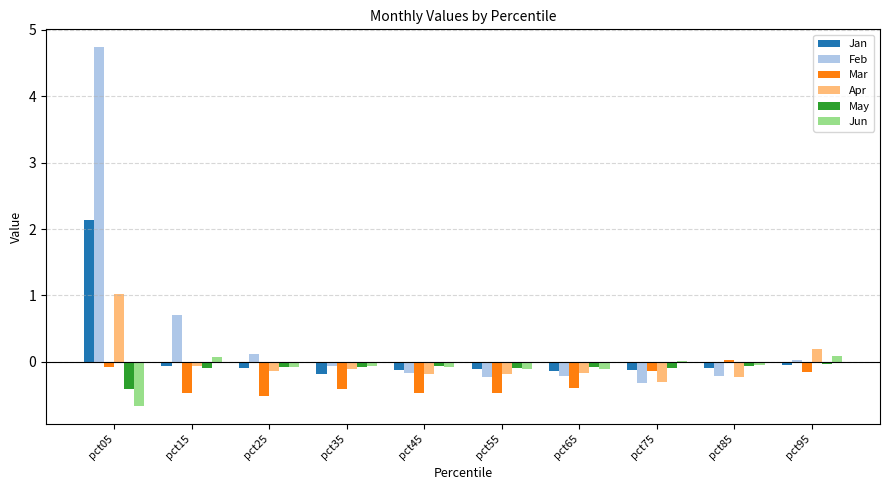

What is the greatest value displayed?

4.7